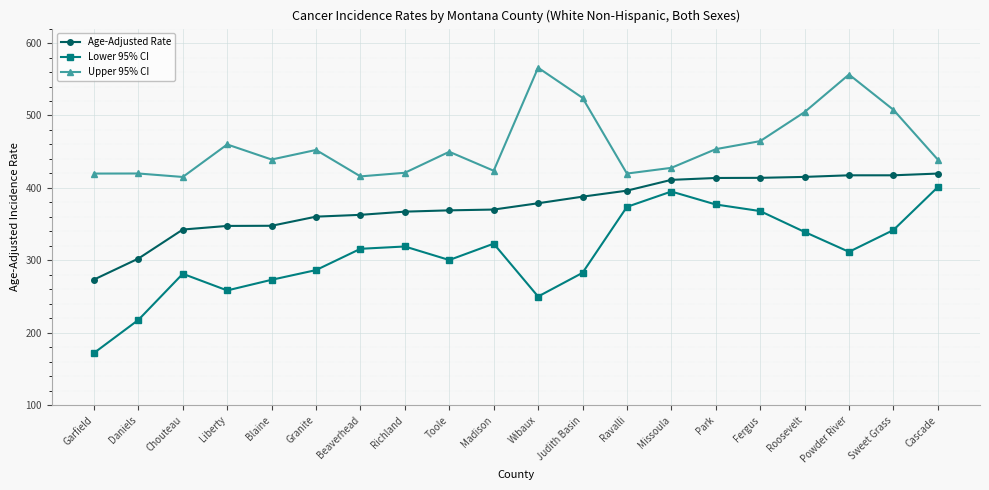

What are all the series names shown in the legend?

Age-Adjusted Rate, Lower 95% CI, Upper 95% CI